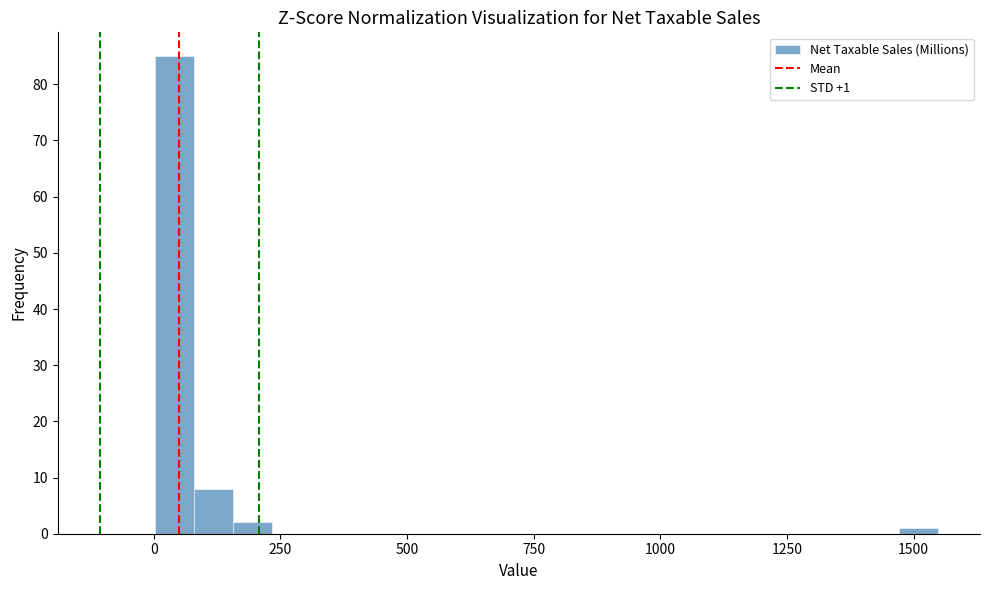

Read against the x-axis, roughly where is the centre of the tallest bar?

50